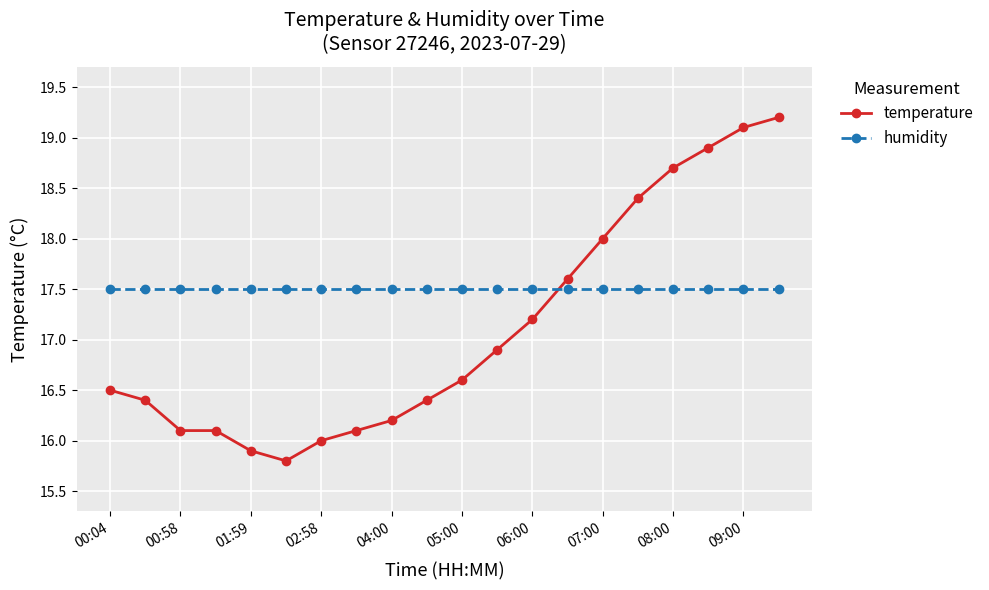

Which series has the largest range (max minus min)?

temperature